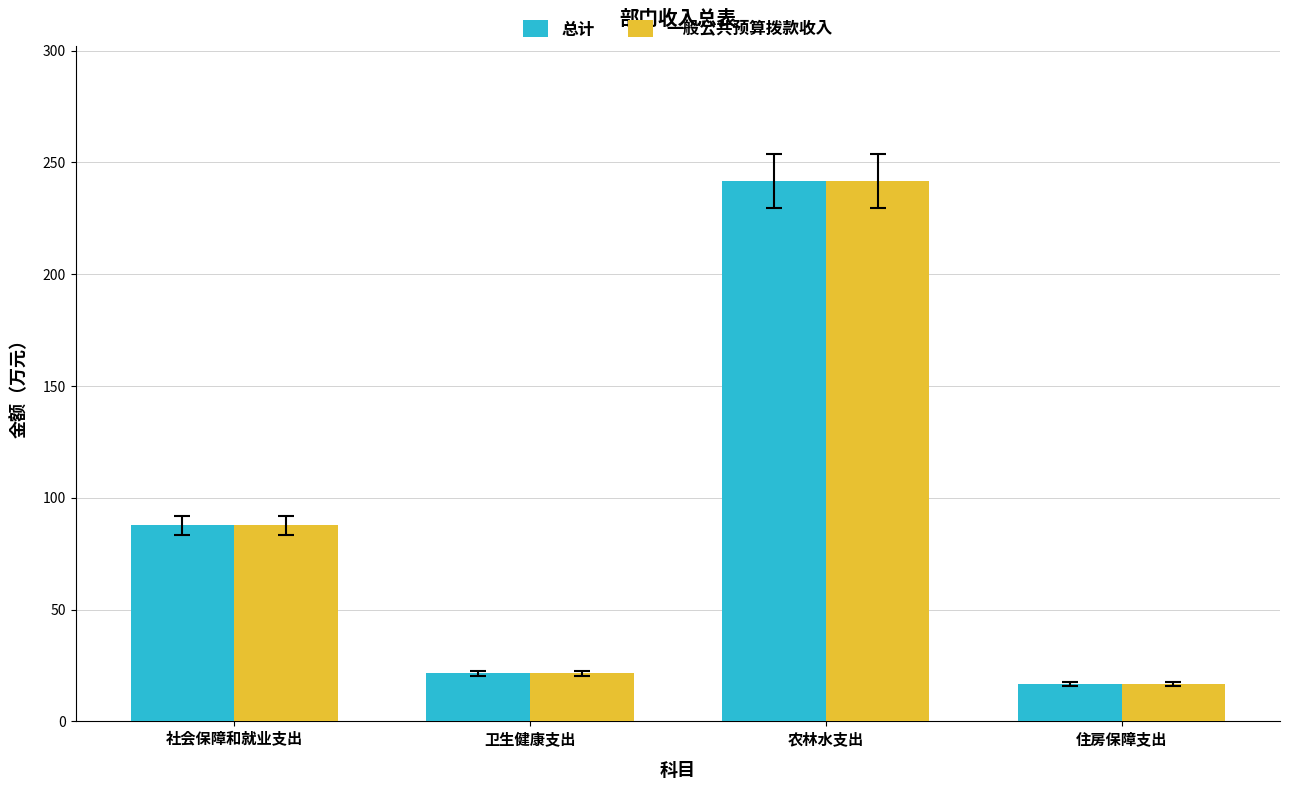

What is the lowest value of the 一般公共预算拨款收入 series?

16.7